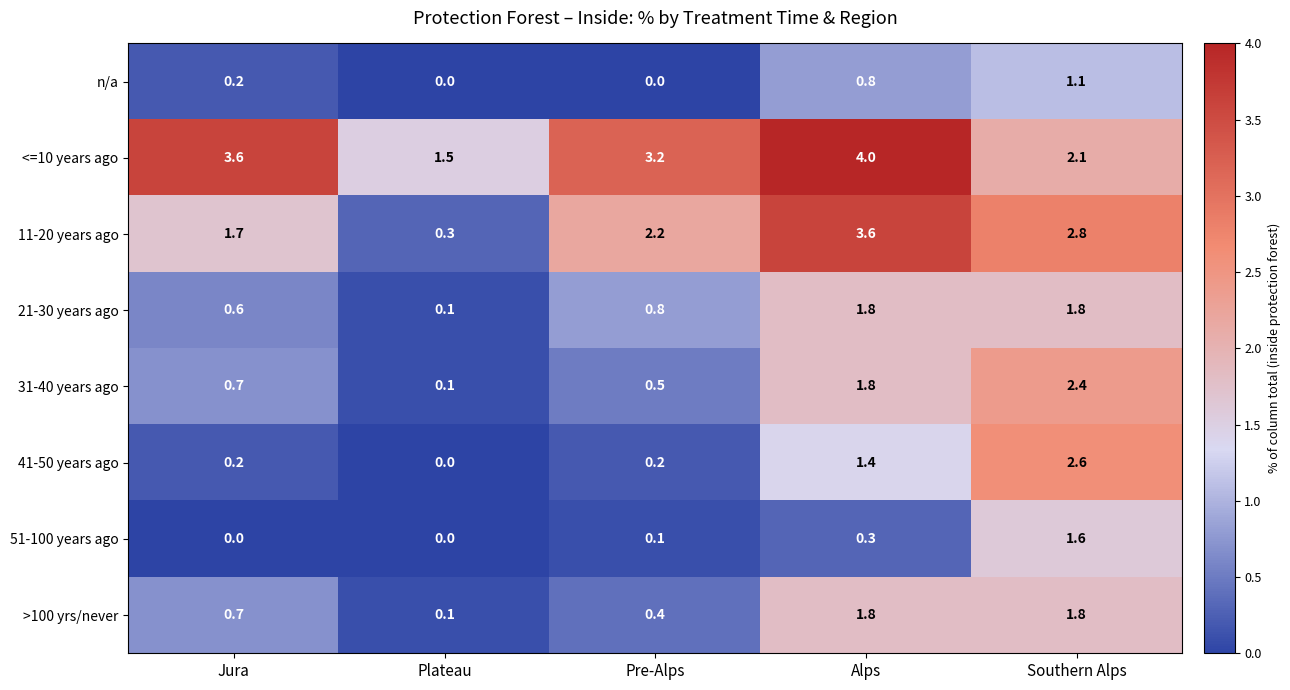

What is the total value across all series at Jura?

7.7